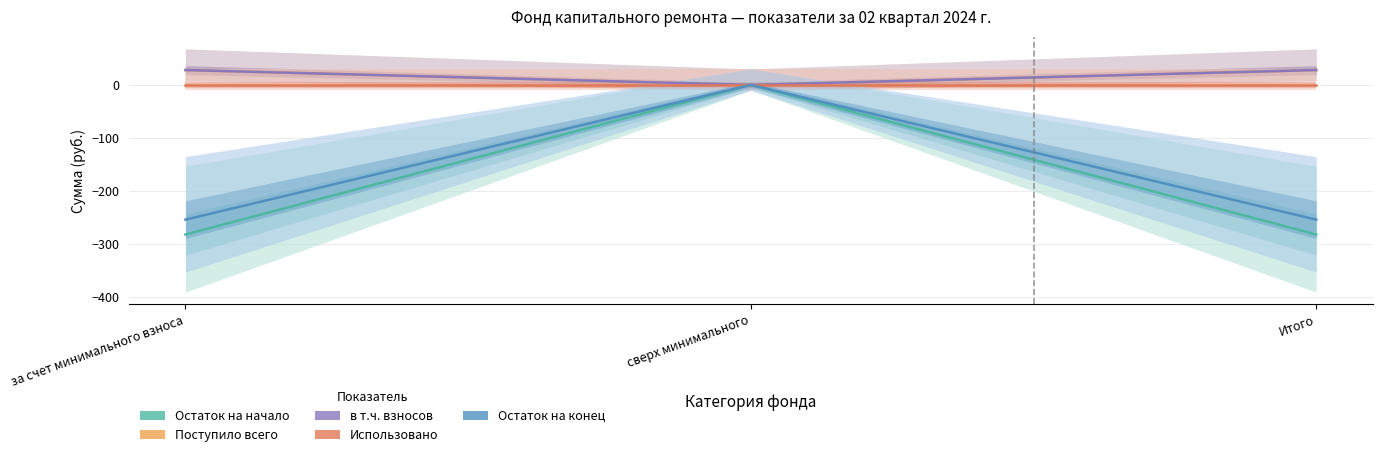

What is the lowest value of the Остаток на конец series?

-254.3